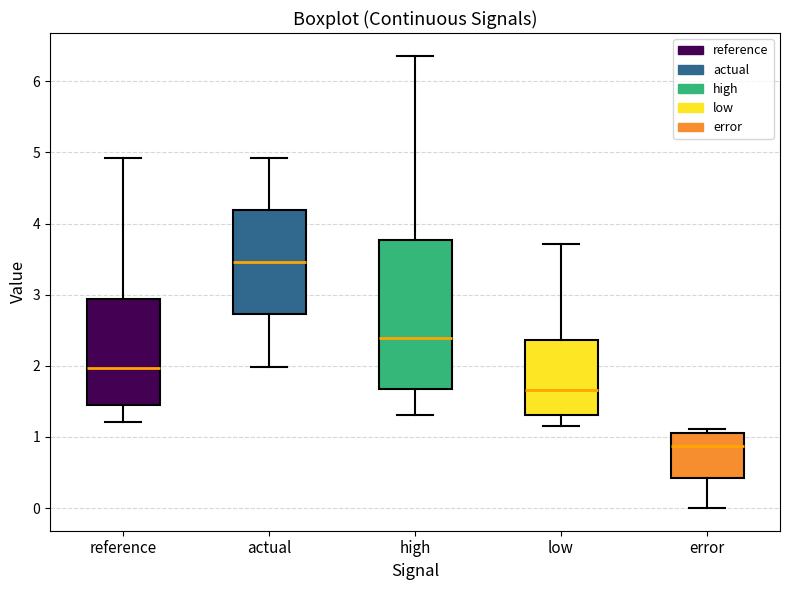

Where does the median line of the box for high sit on the y-axis? The values are not printed on the chart, so give them approximately, as read against the axis.

2.4